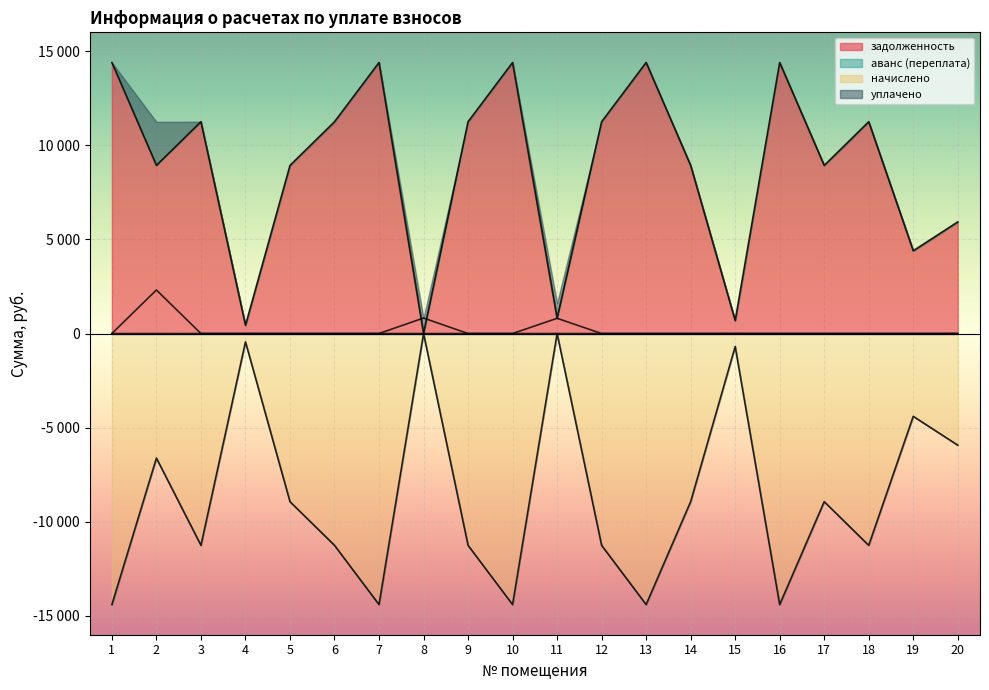

What is the maximum value shown in the chart?

14398.0